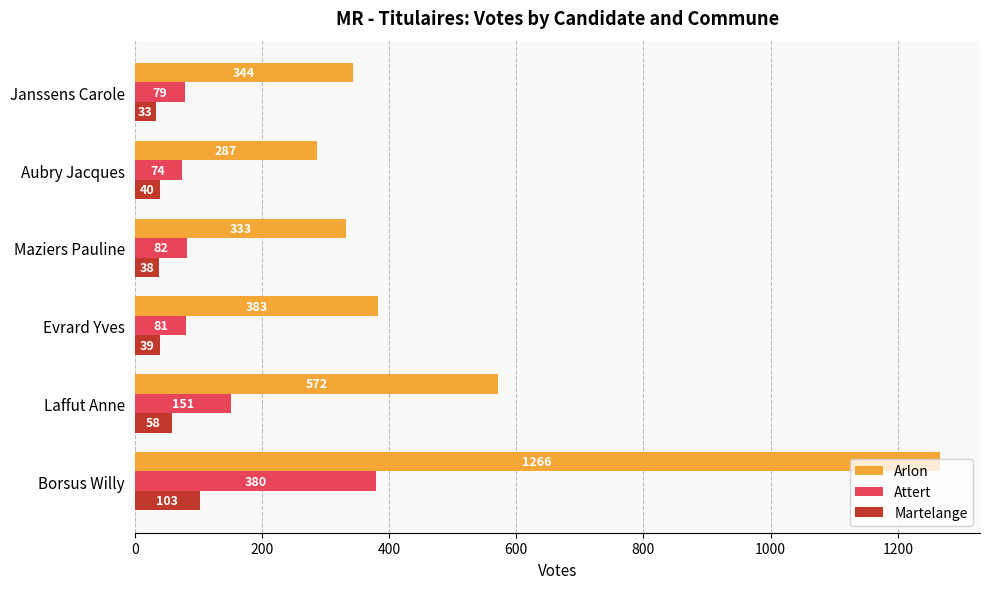

Read the Arlon value at Maziers Pauline, to the nearest 10.

330